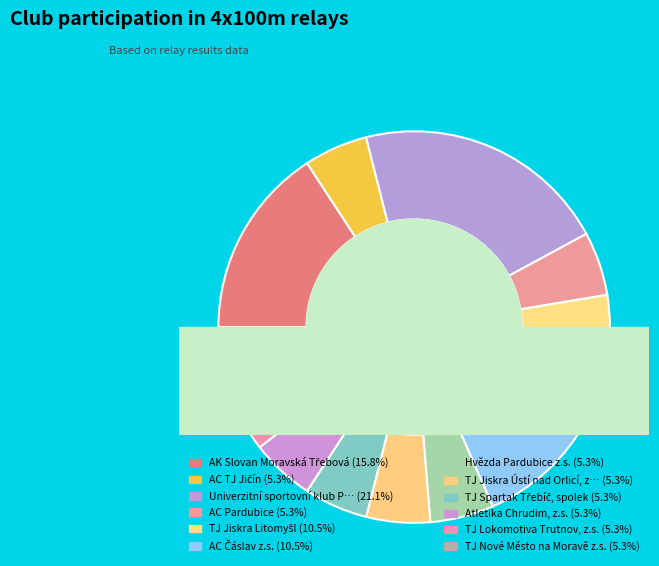

What is the smallest slice in the pie chart?

AC TJ Jičín